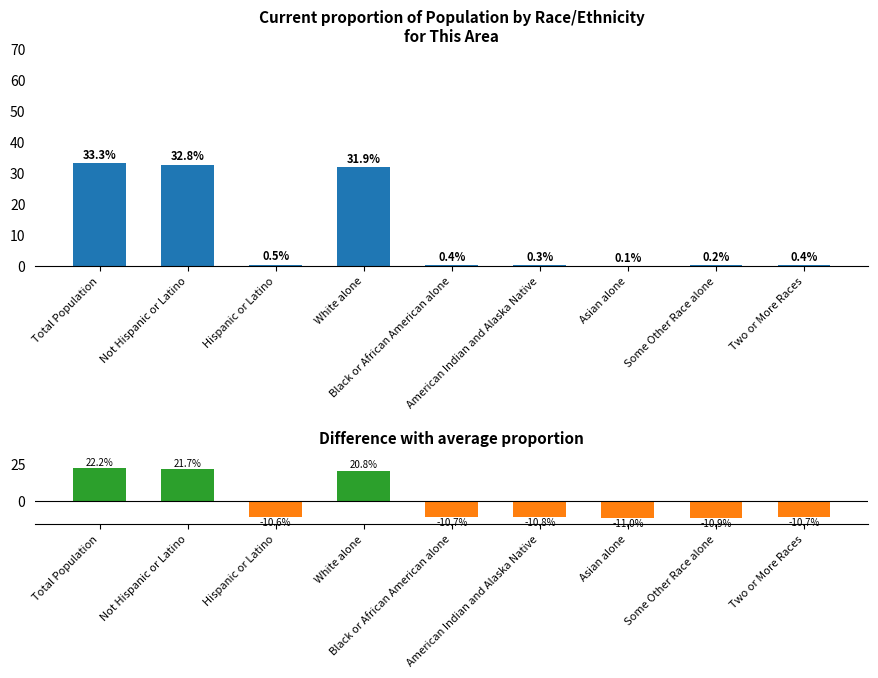

Is it true that the value at Not Hispanic or Latino is 32.8?

True